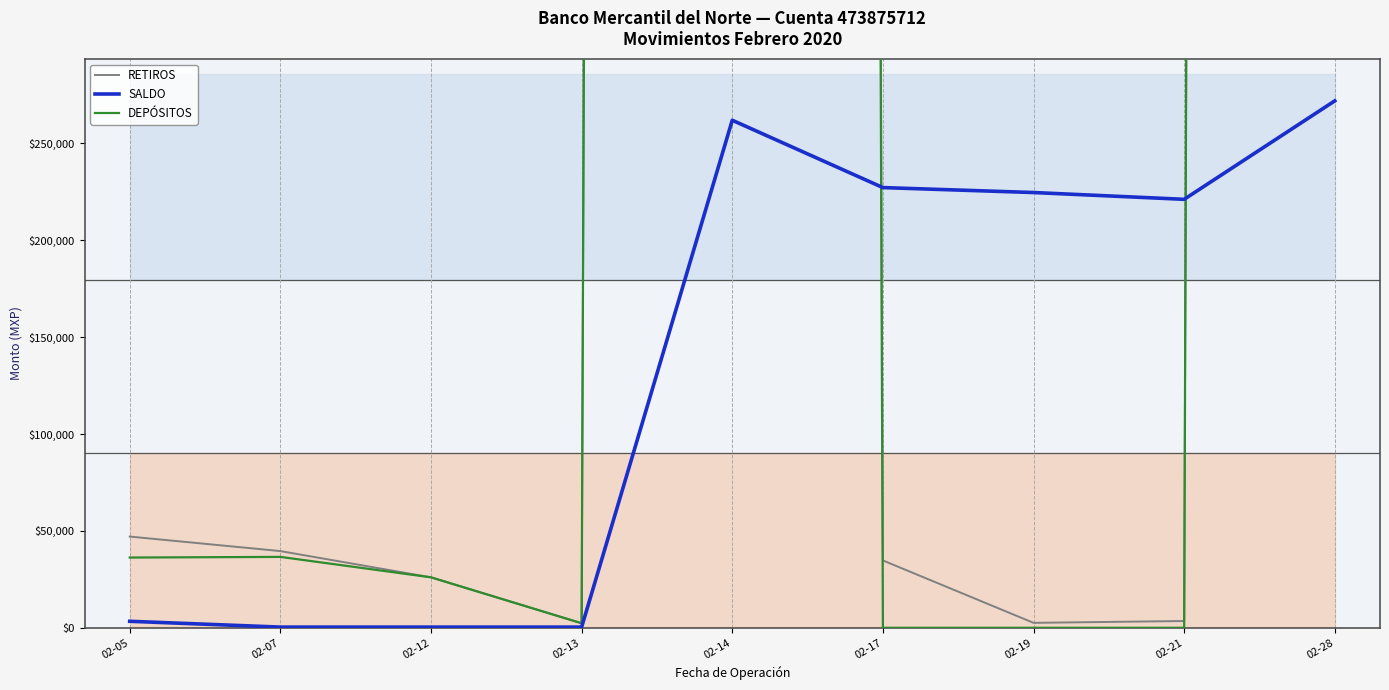

How many times do DEPÓSITOS and RETIROS cross each other?

2